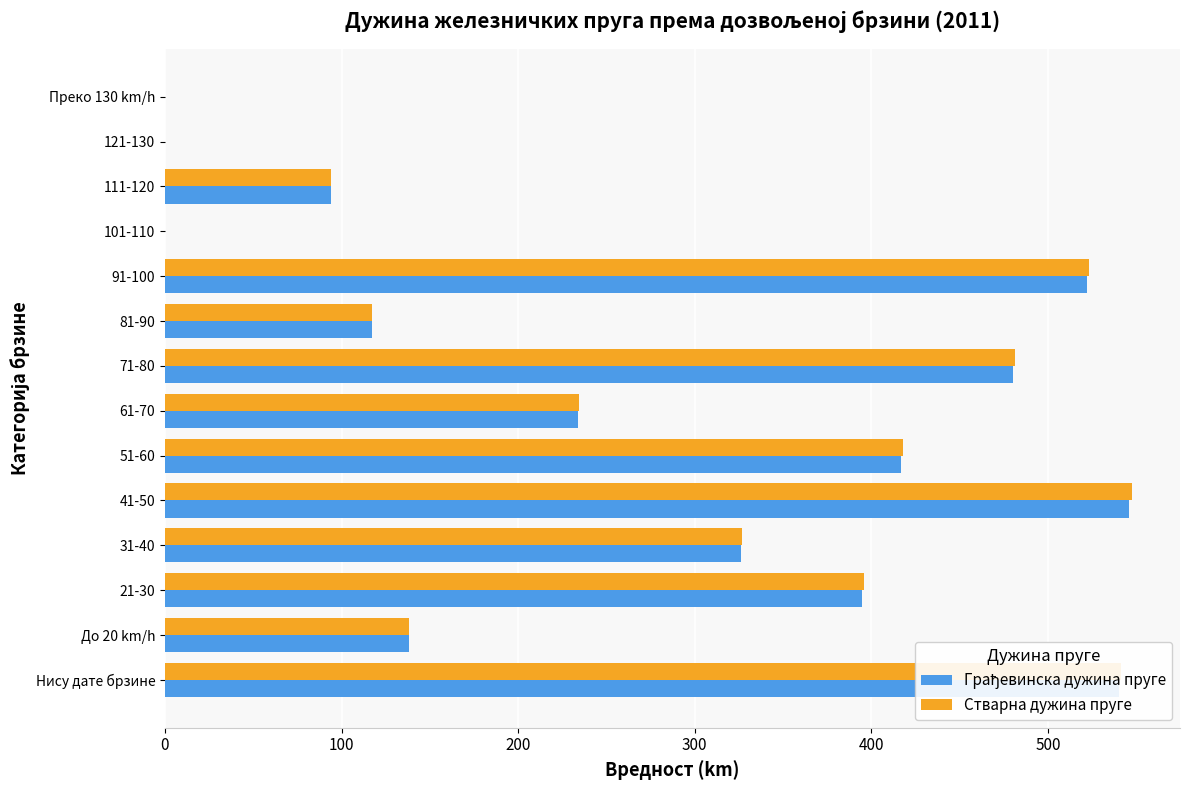

What is the sum of all Стварна дужина пруге values?

3819.0